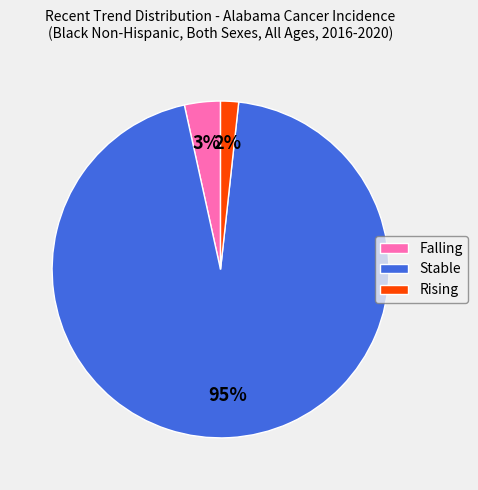

Which category has the smallest portion of the pie?

Rising